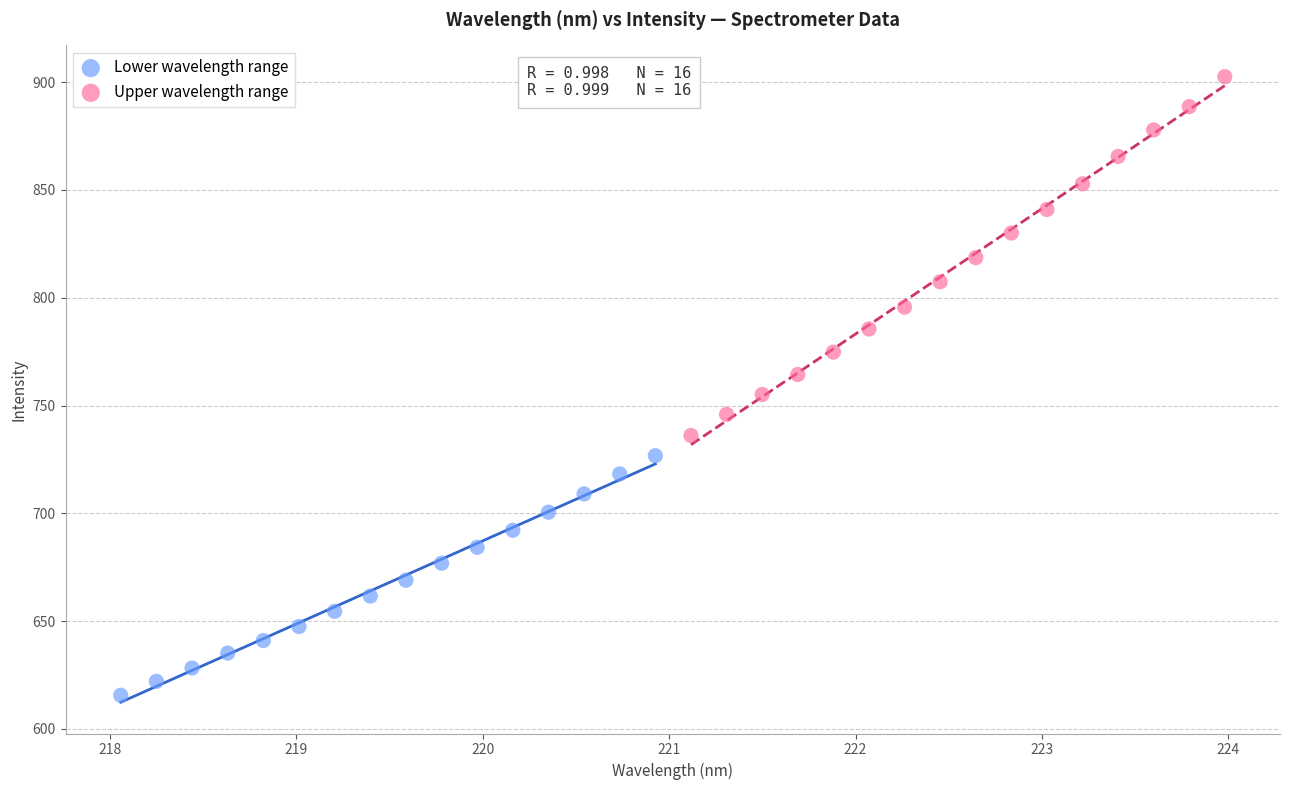

Which series has the widest spread of Y values?

Upper wavelength range